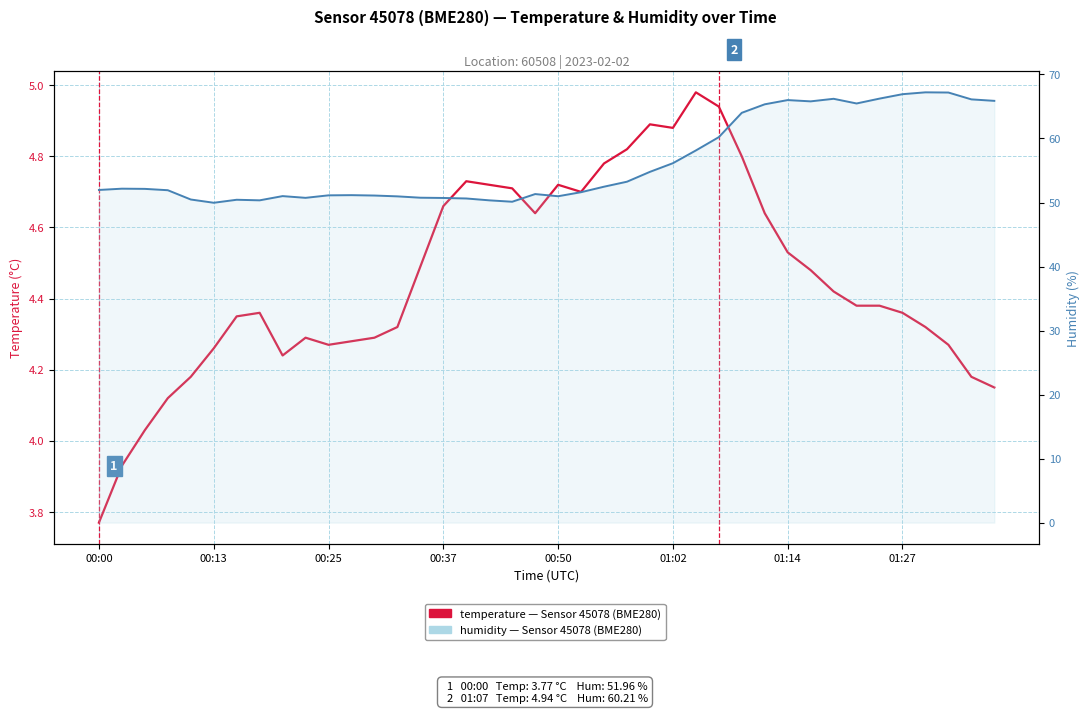

How many distinct data groups are displayed?

2